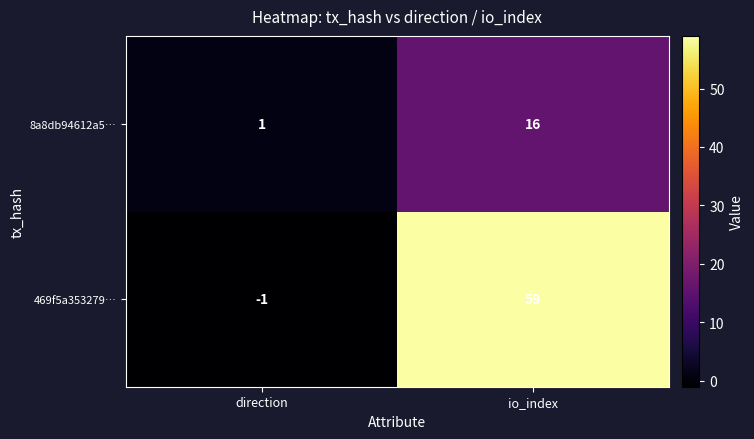

Rank the series by their maximum value, from highest to lowest.

469f5a353279…, 8a8db94612a5…